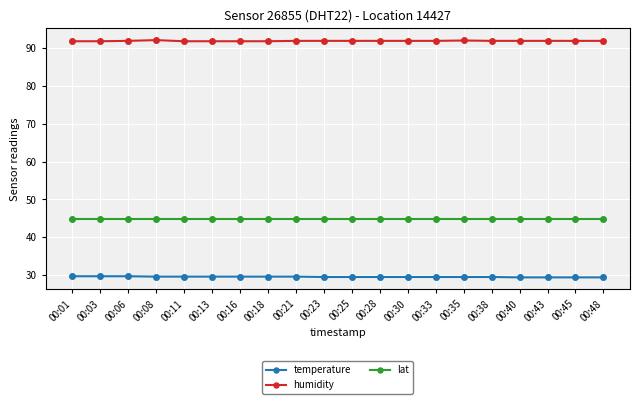

True or false: lat and humidity intersect in this chart.

False